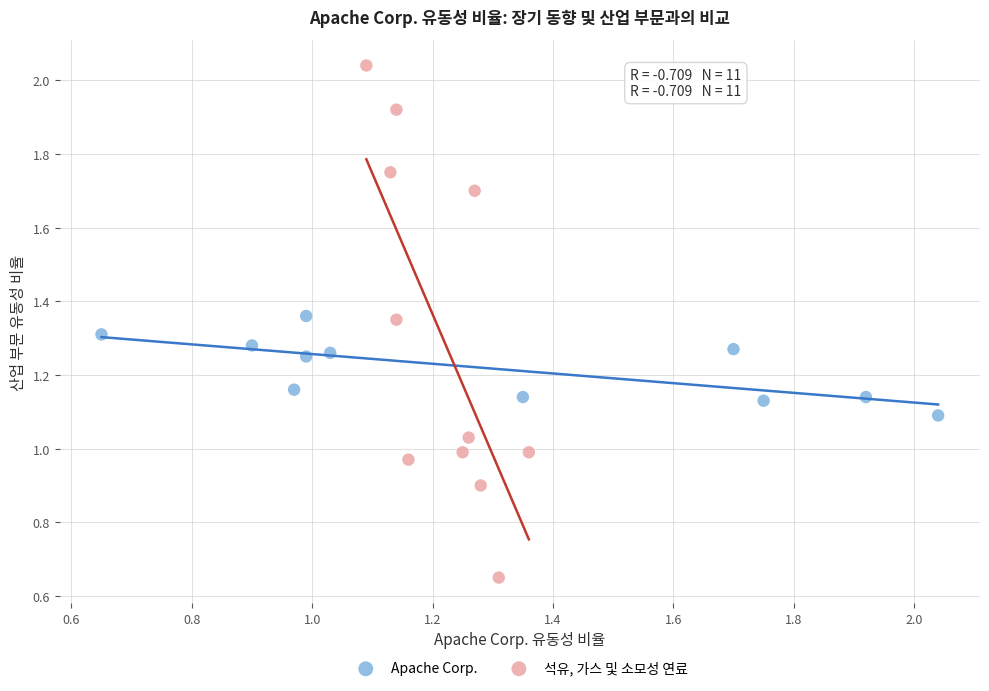

Which series contains the highest Y value?

석유, 가스 및 소모성 연료